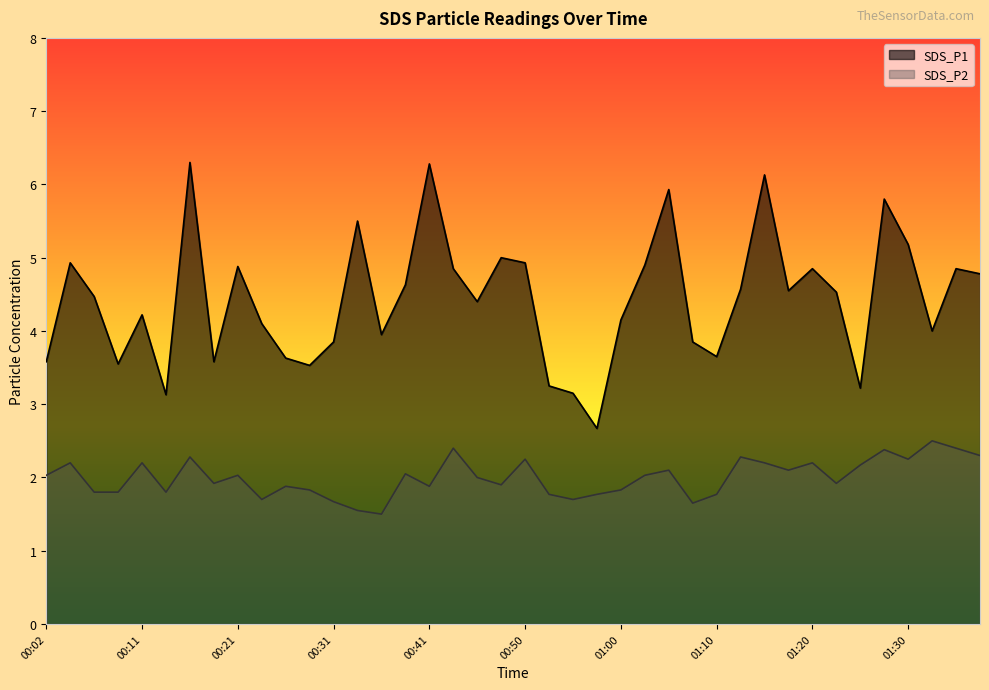

How many series are shown in this chart?

2